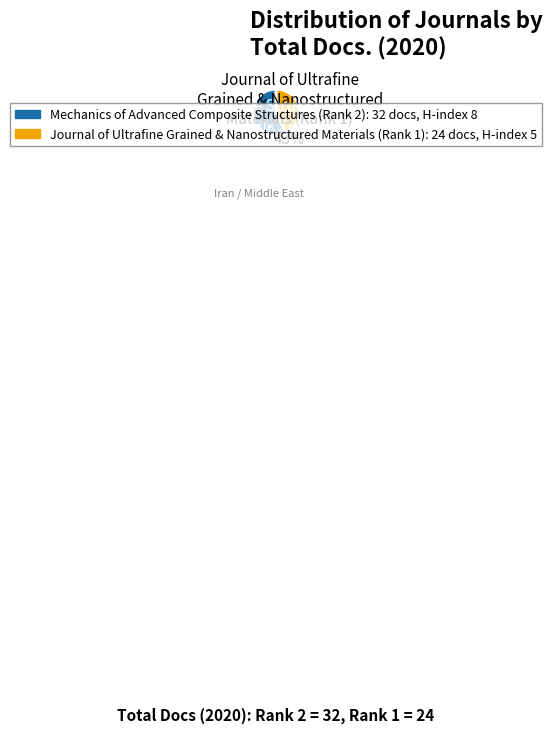

To the nearest percent, what is the average slice percentage?

50%